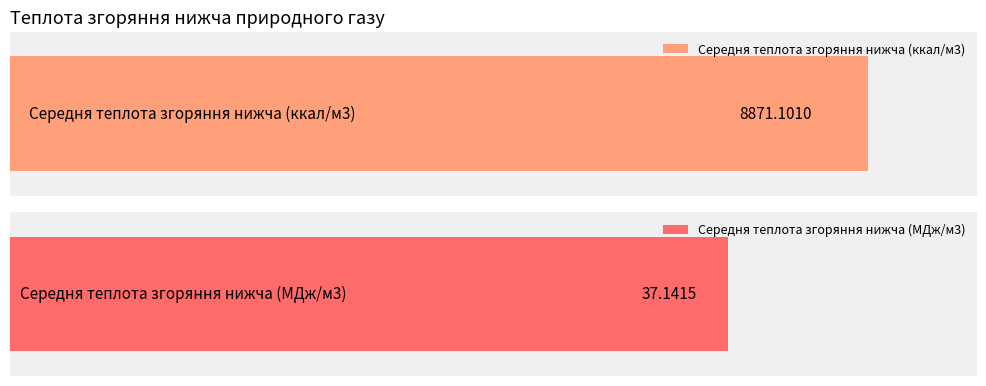

Which series has the largest range (max minus min)?

Теплота згоряння нижча (ккал/м3)